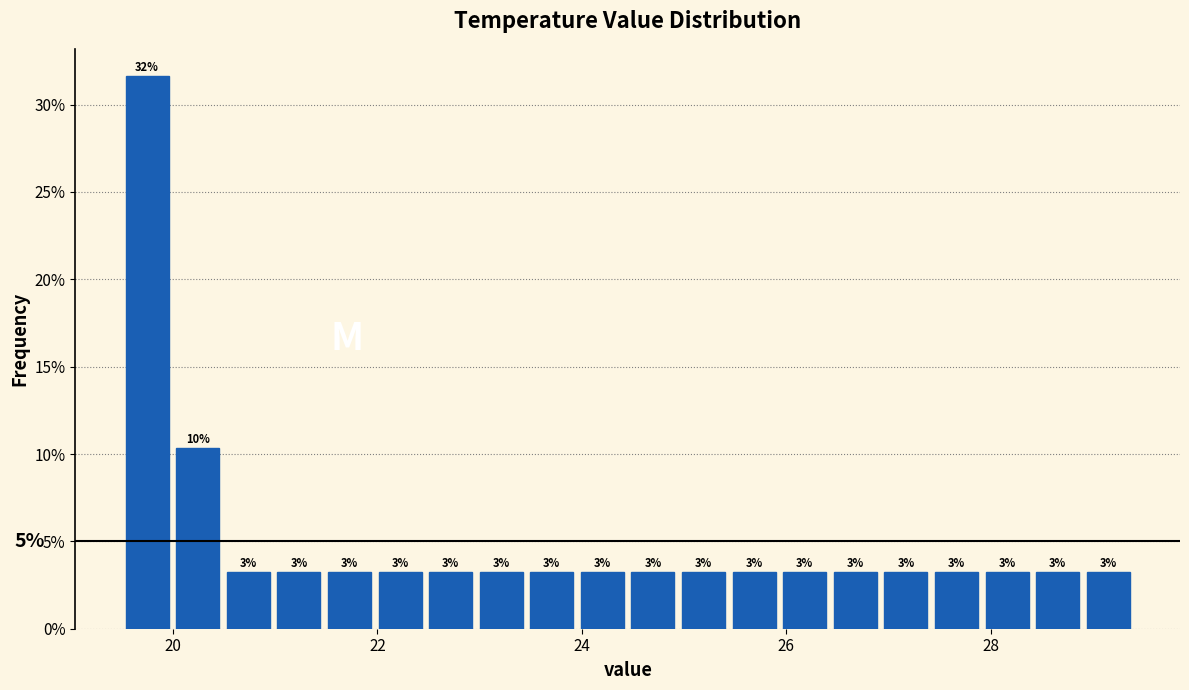

Around what value on the x-axis is the tallest bar? Give the approximate position of its centre, as read against the axis.

19.8